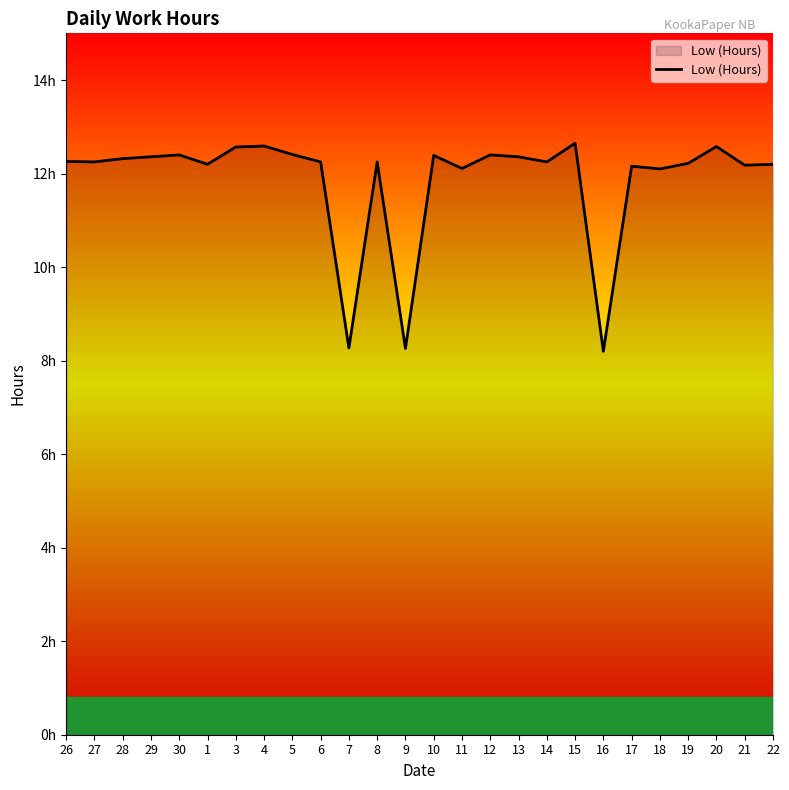

Is this an area chart (filled region under the line)?

Yes